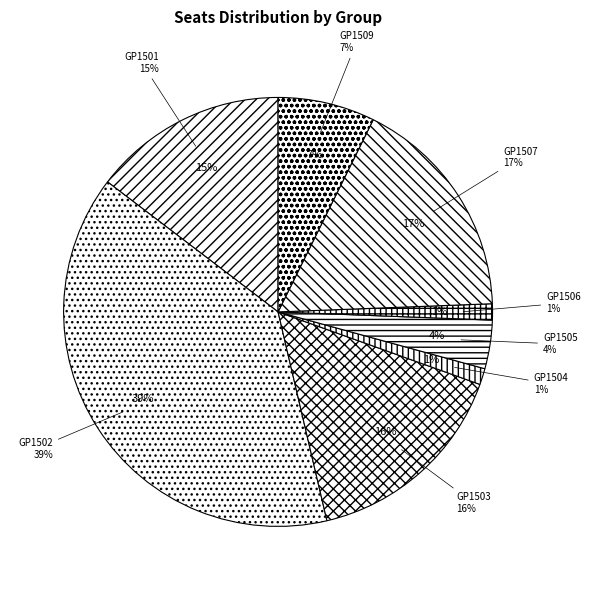

What percentage is the GP1501 slice, to the nearest percent?

15%